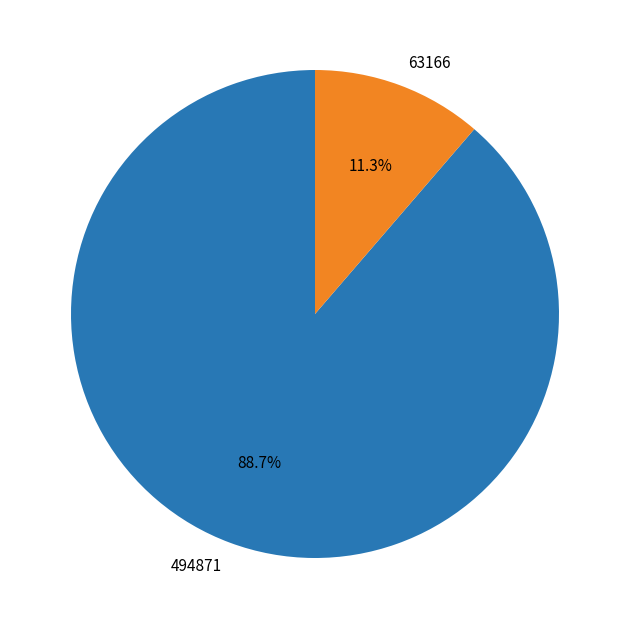

Rank the categories by value from highest to lowest.

494871, 63166